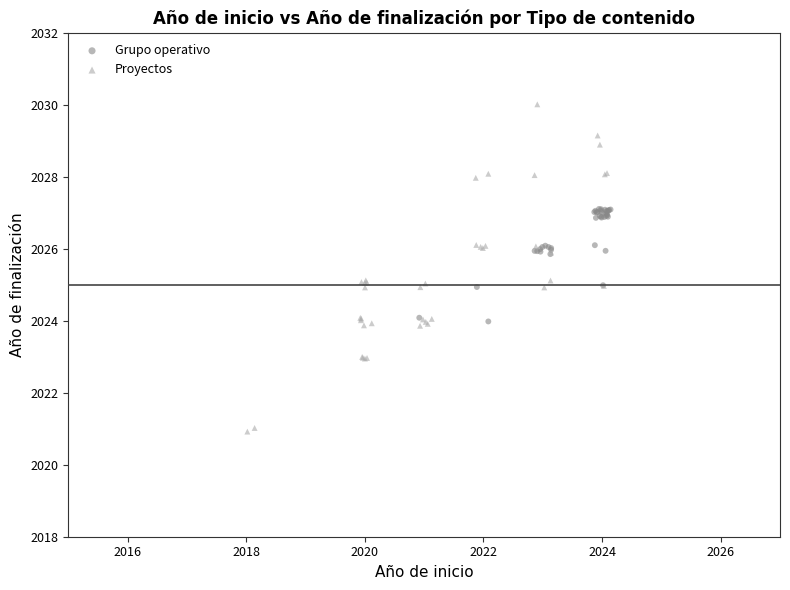

What are all the series names shown in the legend?

Grupo operativo, Proyectos